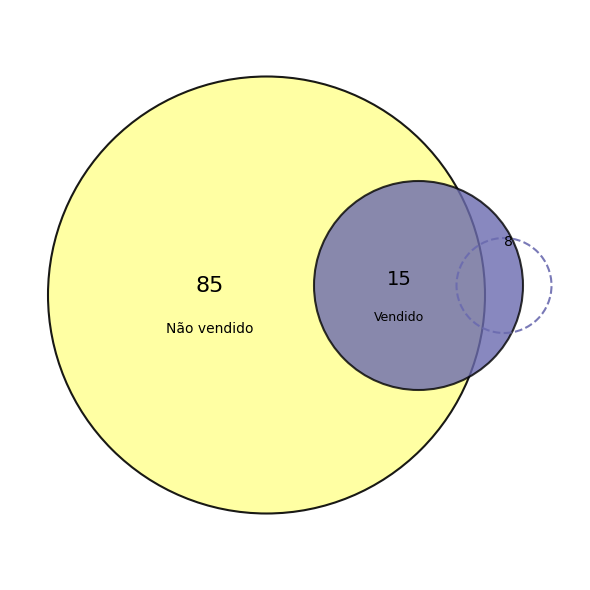

Which has a higher value, Vendido or Sem lance?

Vendido